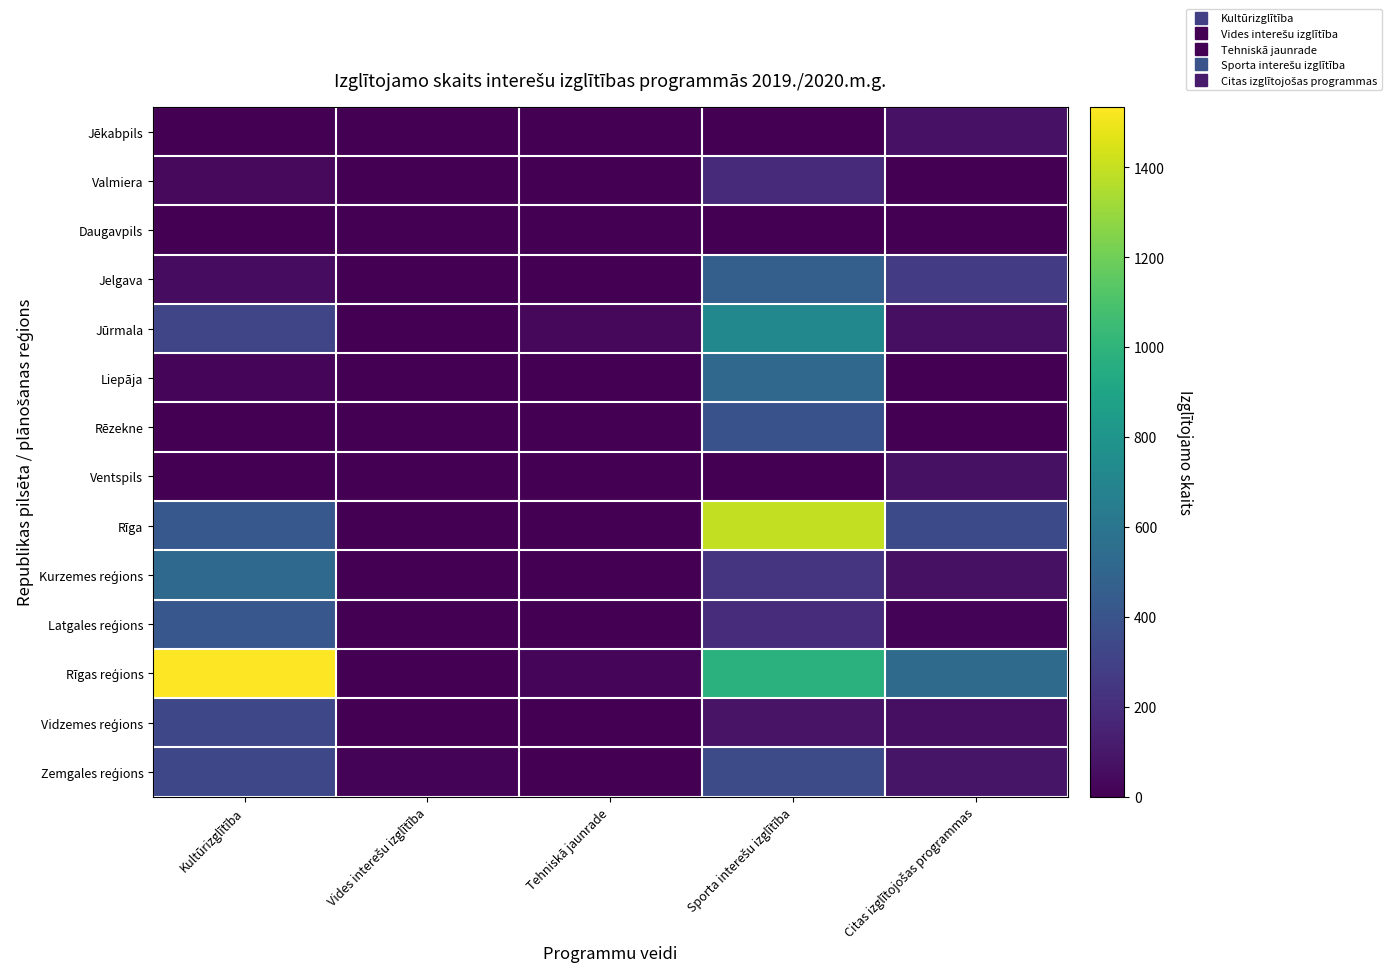

Which series has the largest total across all categories?

Rīgas reģions